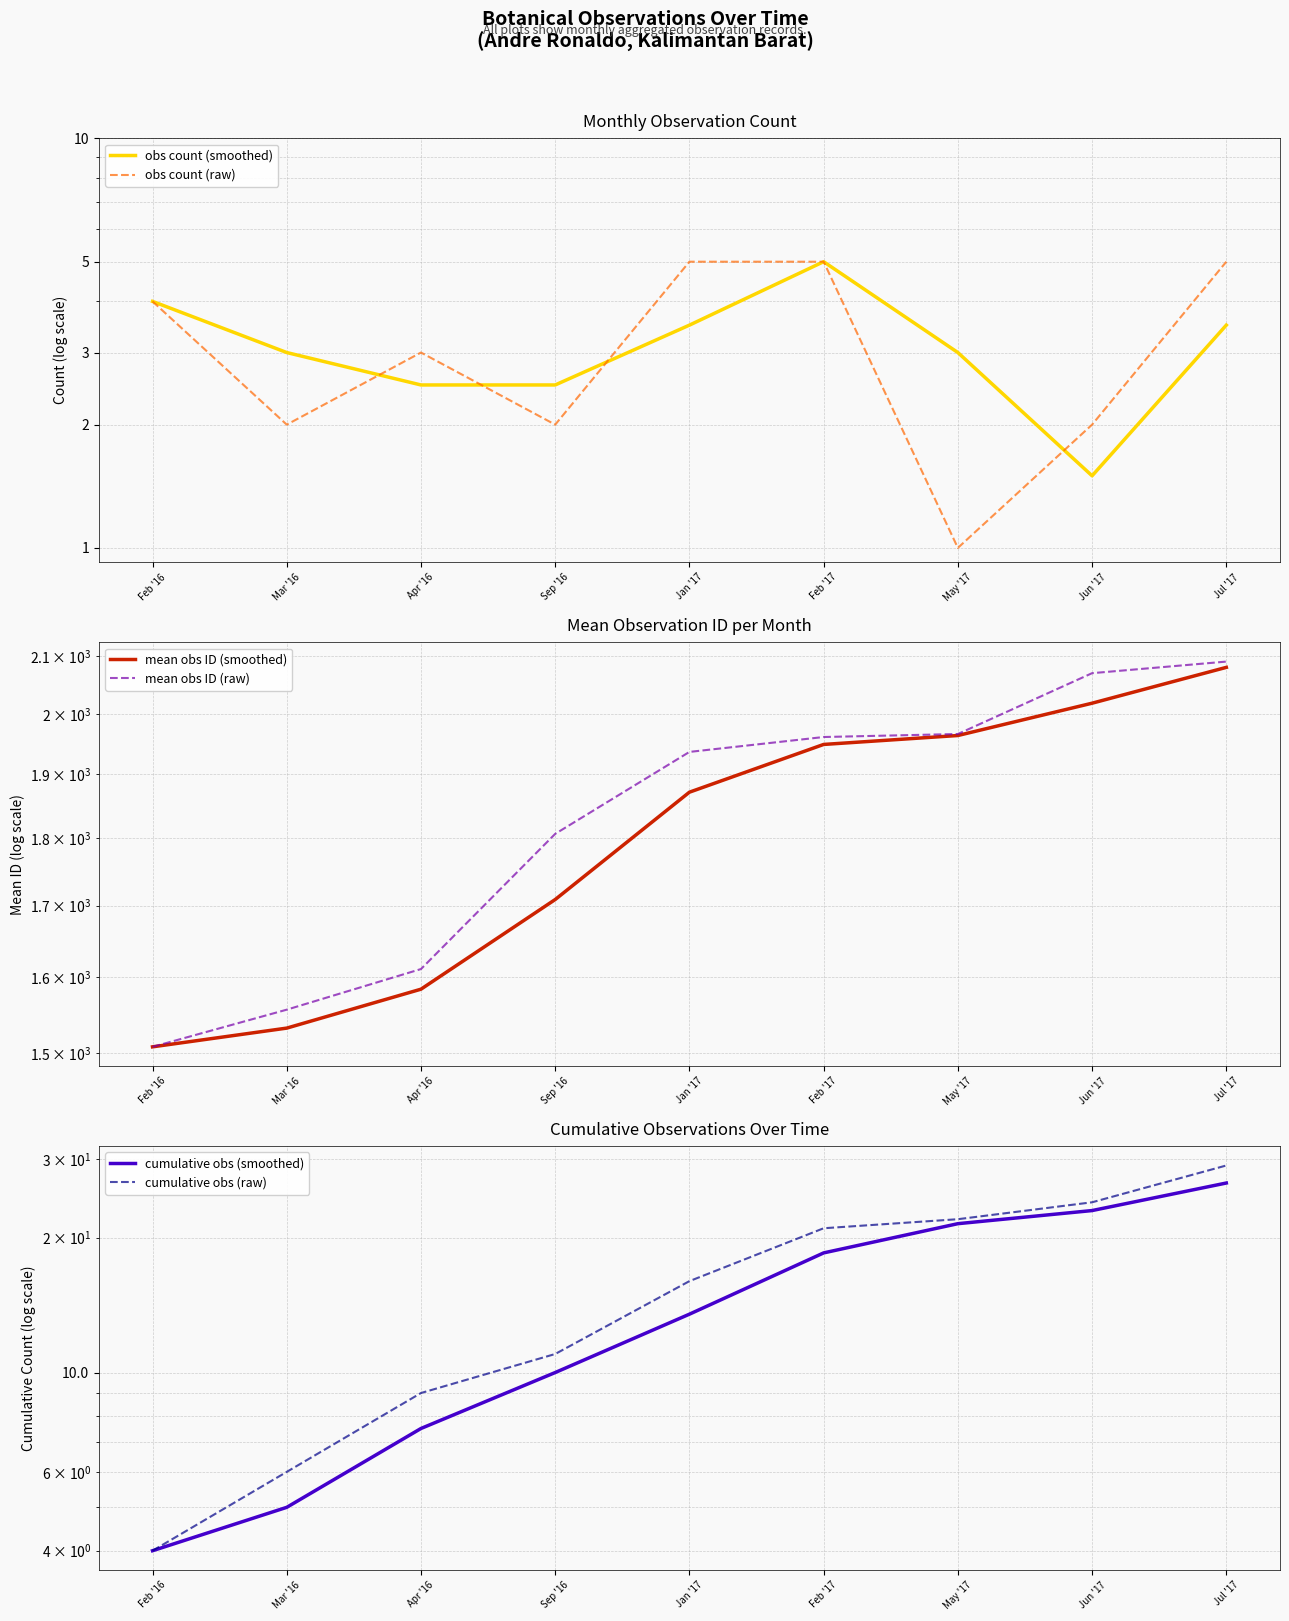

At how many categories does at least one series exceed 1325?

9